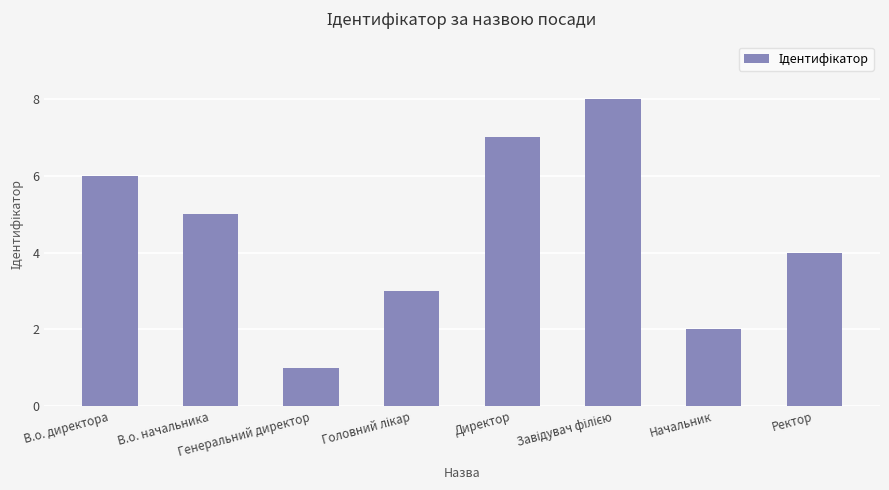

What is the greatest value displayed?

8